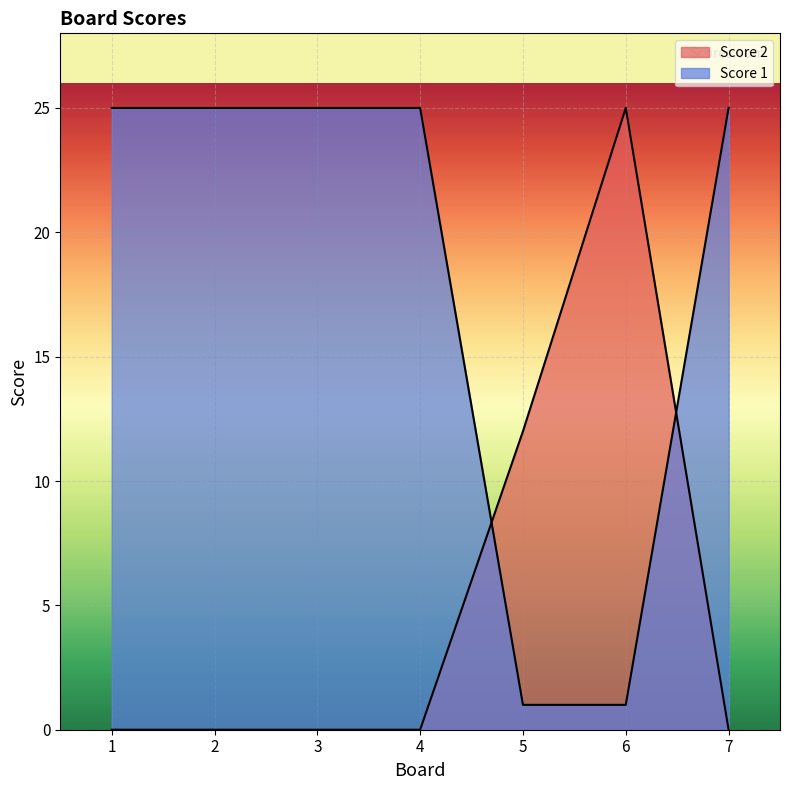

Does the chart display data point markers on the line(s)?

No